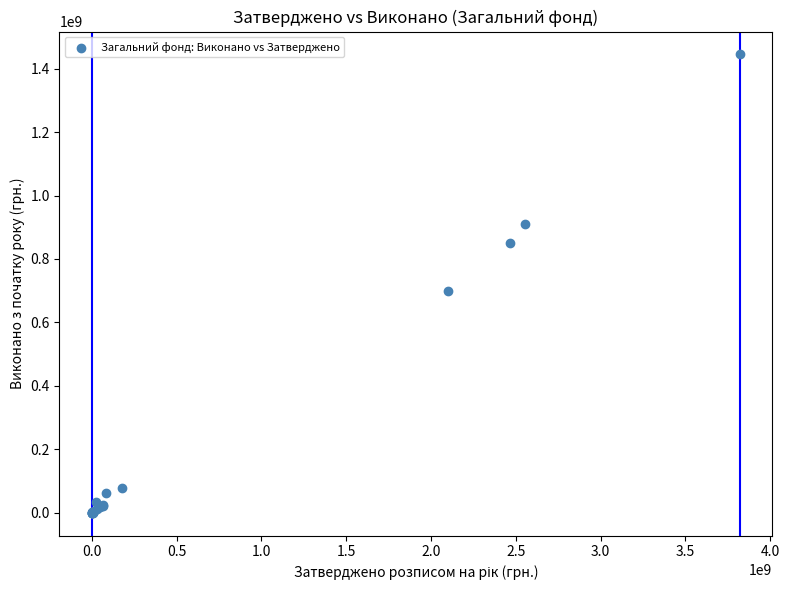

What Y value in the scatter plot is closest to 722238649?

699524287.0